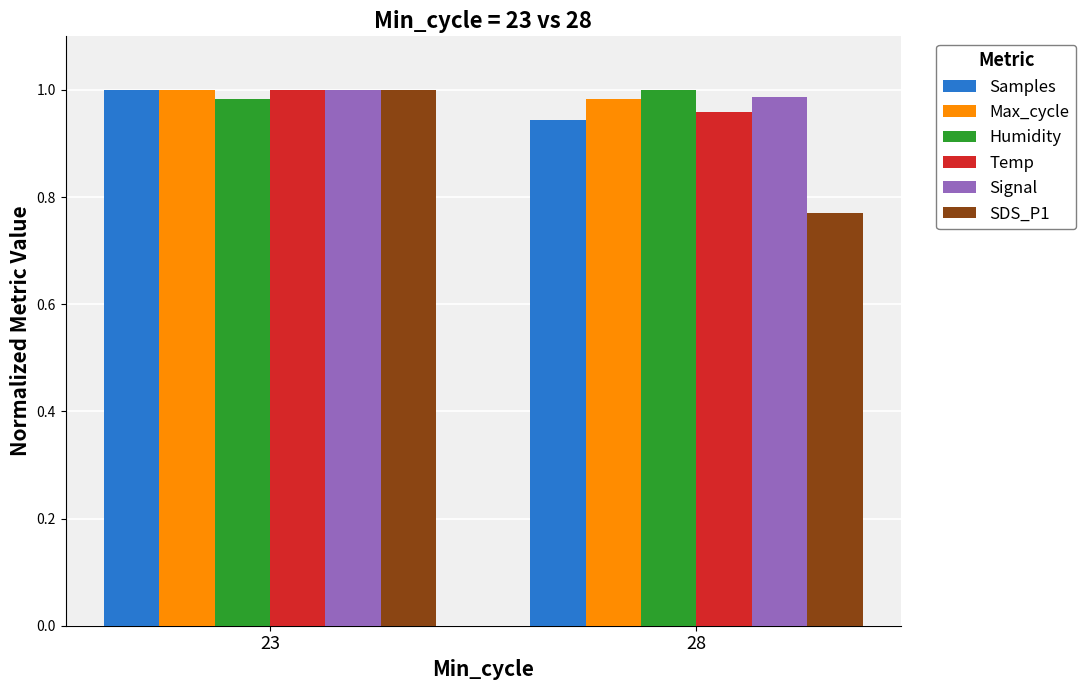

At how many categories does at least one series exceed 0?

2